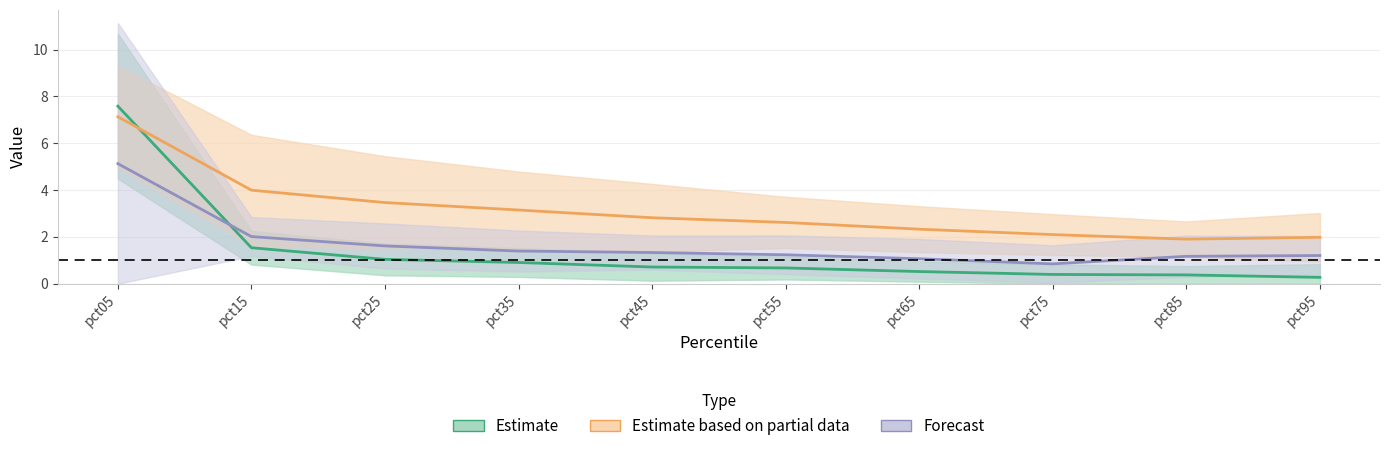

What is the total value across all series at pct35?

5.4